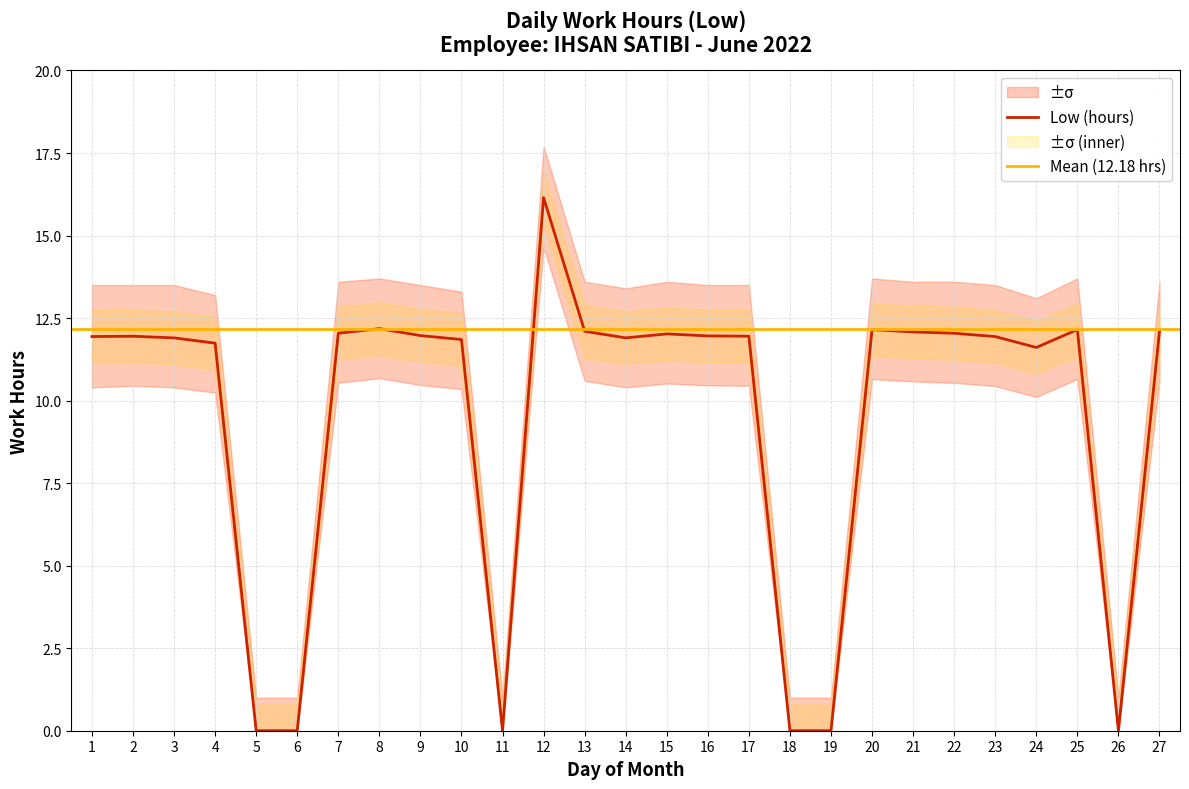

Reading right to left, transcribe all the data shown in this chart.

Low (hours): 12.1	0.0	12.2	11.6	11.9	12.0	12.1	12.2	0.0	0.0	11.9	12.0	12.0	11.9	12.1	16.1	0.0	11.8	12.0	12.2	12.0	0.0	0.0	11.7	11.9	11.9	11.9
Low_upper: 13.6	1.0	13.7	13.1	13.5	13.6	13.6	13.7	1.0	1.0	13.5	13.5	13.6	13.4	13.6	17.7	1.0	13.3	13.5	13.7	13.6	1.0	1.0	13.2	13.5	13.5	13.5
Low_lower: 10.6	0.0	10.7	10.1	10.4	10.5	10.6	10.7	0.0	0.0	10.4	10.5	10.5	10.4	10.6	14.7	0.0	10.3	10.5	10.7	10.5	0.0	0.0	10.2	10.4	10.4	10.4